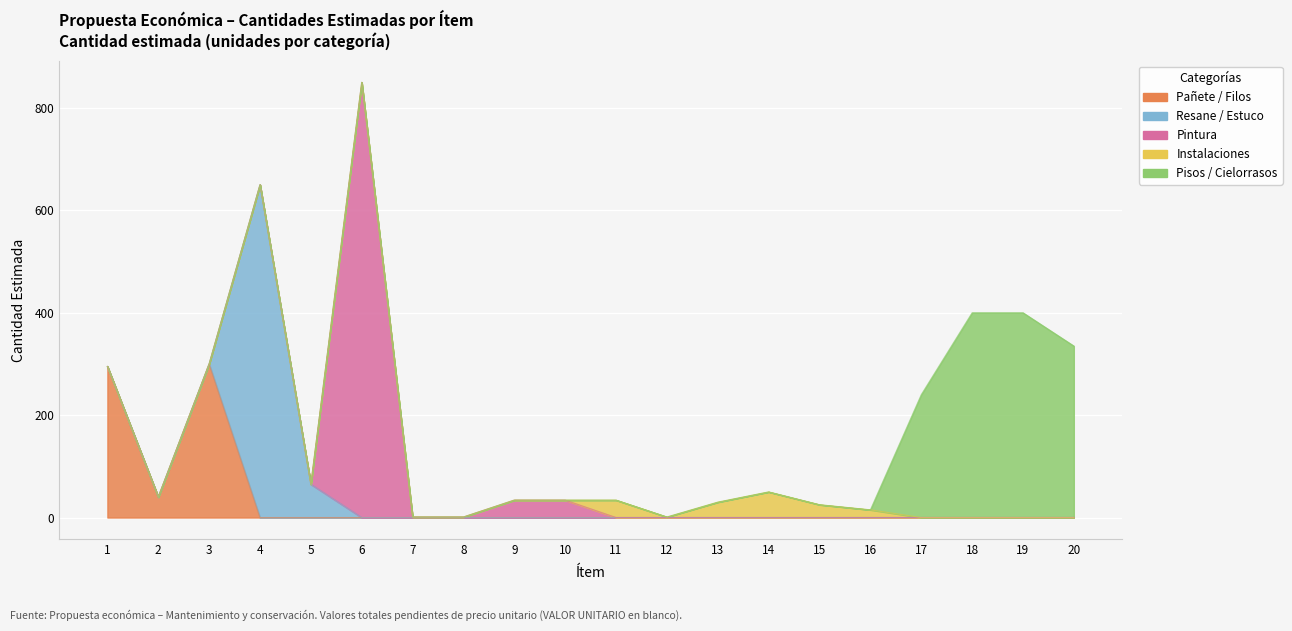

Which series ends up on top after the final intersection of Instalaciones and Pintura?

Instalaciones